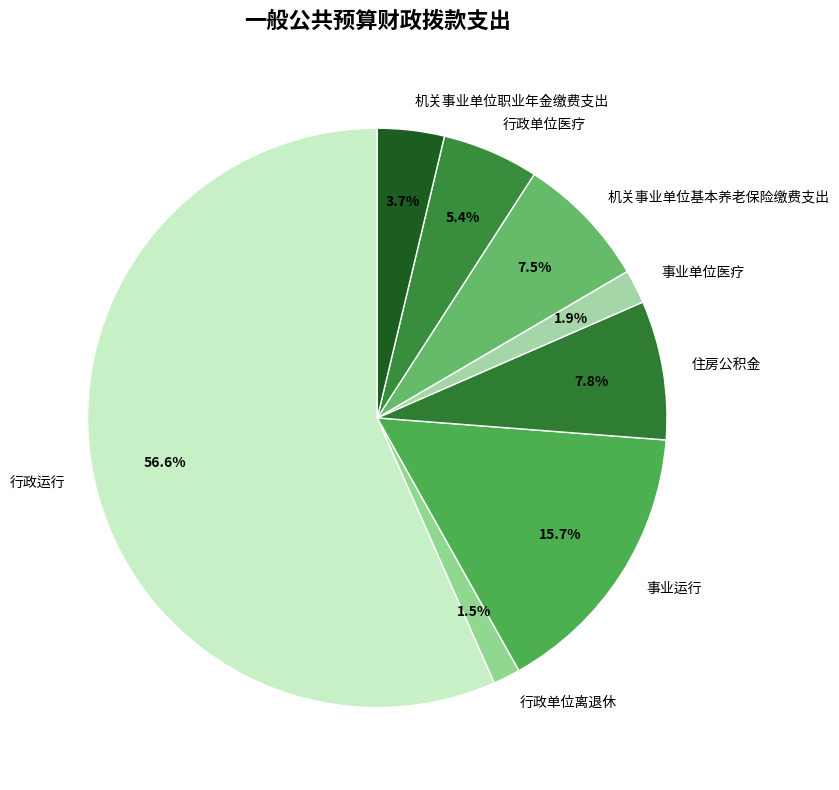

Which has a higher value, 住房公积金 or 行政单位离退休?

住房公积金